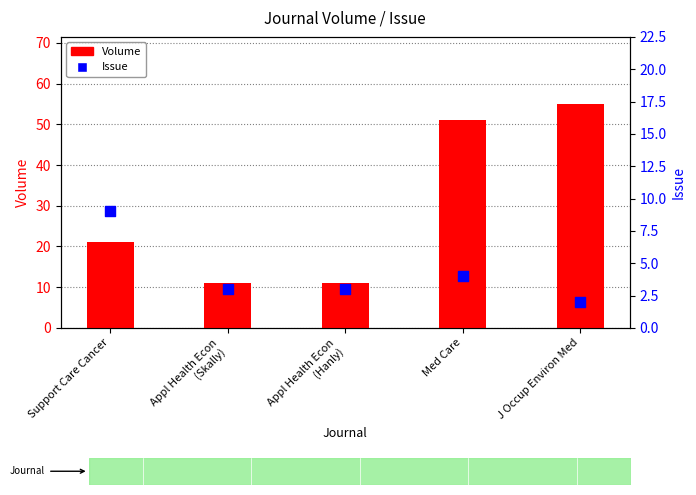

What are all the series names shown in the legend?

Volume, Issue